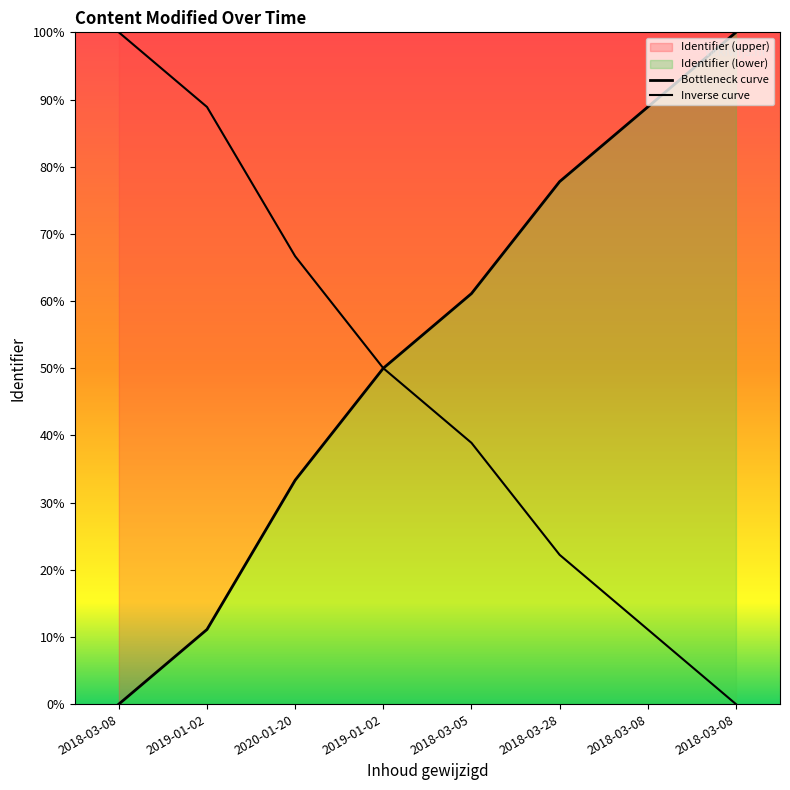

Which has a higher value, 2020-01-20 or 2019-01-02?

2019-01-02